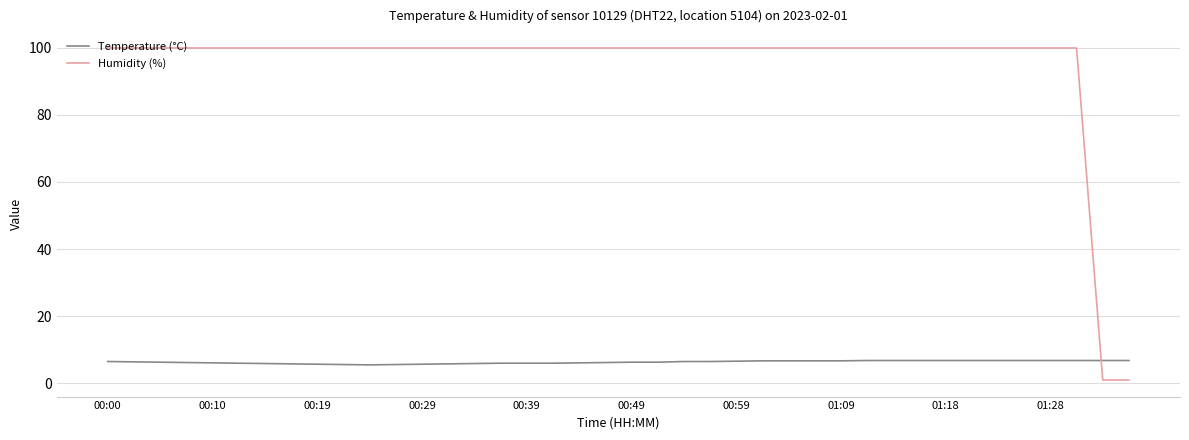

Which series has the widest spread of values?

Humidity (%)